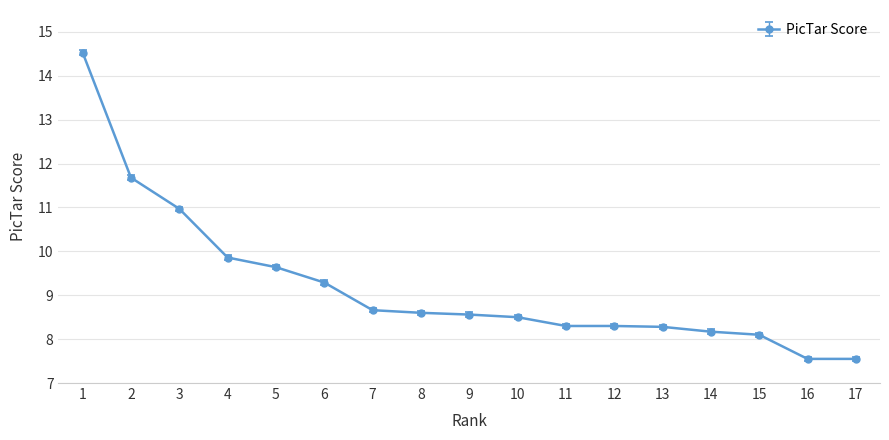

What is the maximum value shown in the chart?

14.5